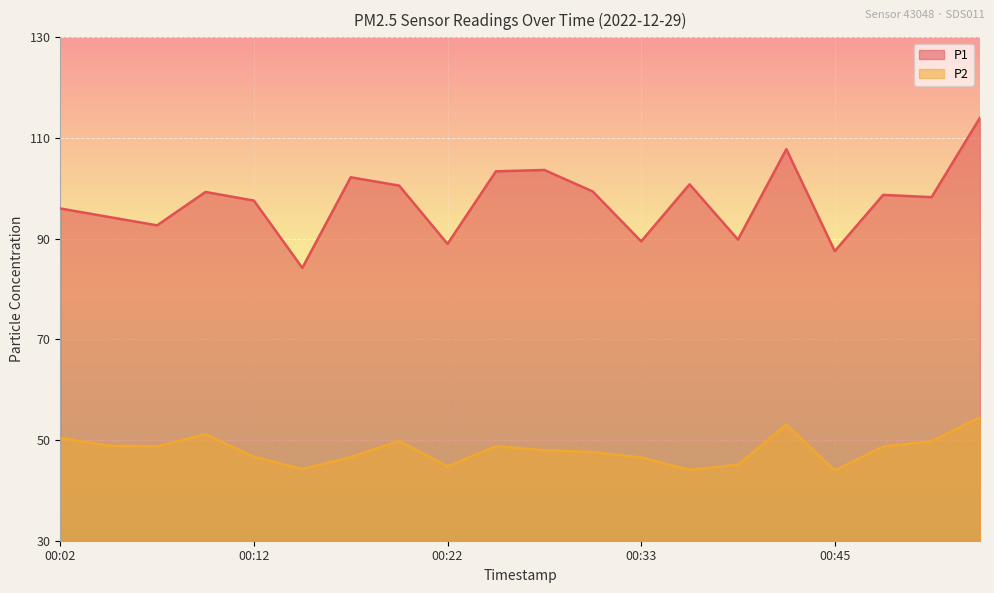

Reading left to right, transcribe all the data shown in this chart.

P1: 00:02=96.0	00:04=94.3	00:07=92.7	00:09=99.3	00:12=97.6	00:14=84.2	00:17=102.2	00:19=100.5	00:22=89.0	00:25=103.4	00:27=103.7	00:30=99.4	00:33=89.5	00:36=100.8	00:39=89.8	00:42=107.8	00:45=87.5	00:47=98.7	00:49=98.2	00:52=114.0
P2: 00:02=50.4	00:04=48.9	00:07=48.7	00:09=51.1	00:12=46.7	00:14=44.2	00:17=46.6	00:19=49.8	00:22=44.8	00:25=48.8	00:27=48.0	00:30=47.6	00:33=46.5	00:36=44.1	00:39=45.1	00:42=53.1	00:45=44.0	00:47=48.7	00:49=49.8	00:52=54.5